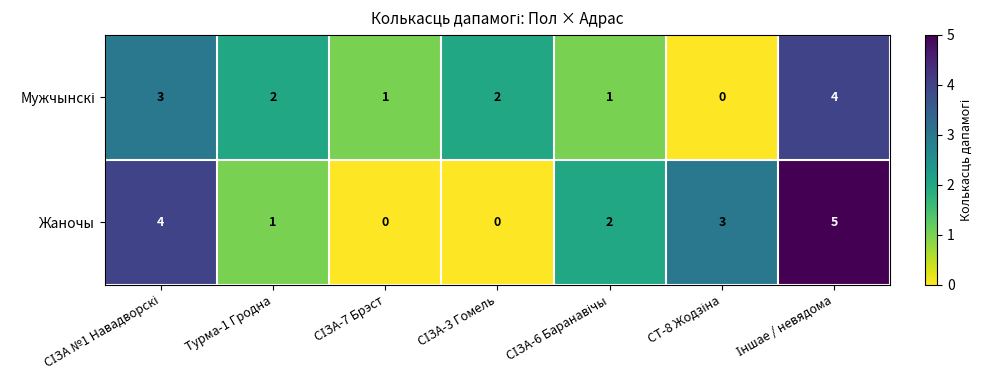

Which series has the widest spread of values?

Жаночы